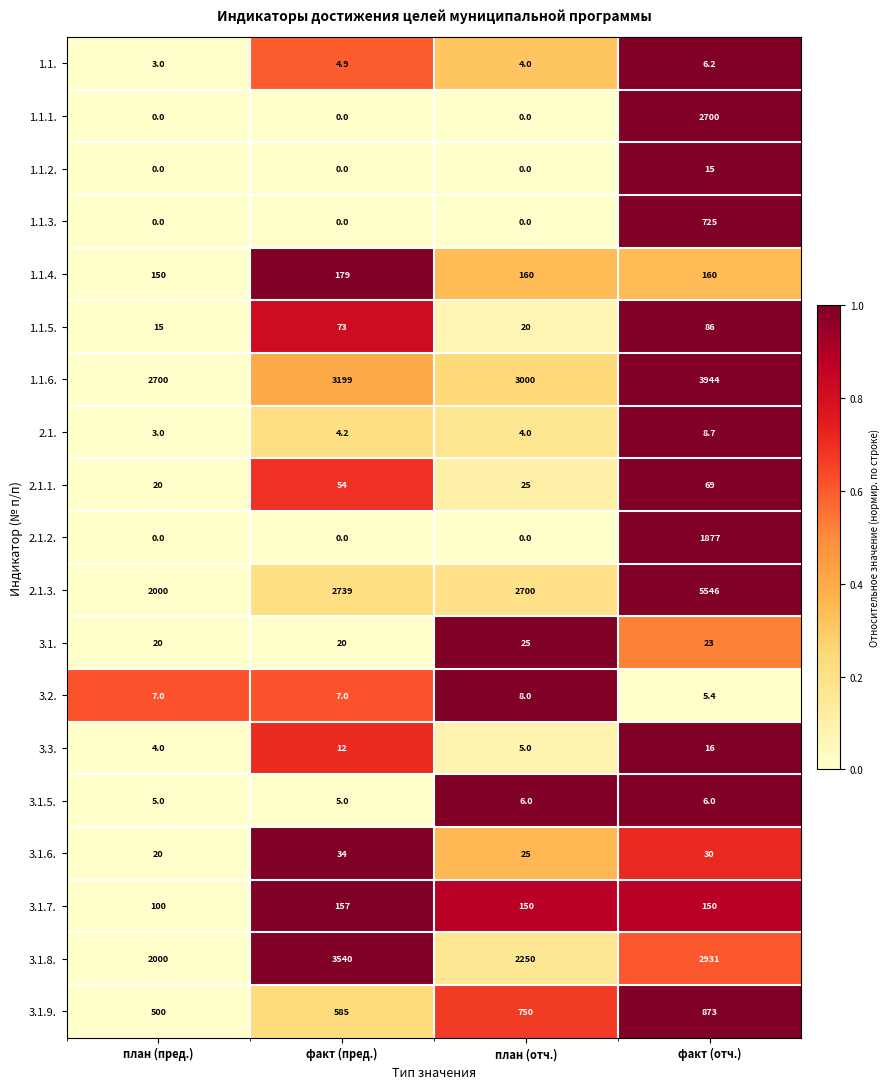

List the series in order of their peak value, highest first.

2.1.3., 1.1.6., 3.1.8., 1.1.1., 2.1.2., 3.1.9., 1.1.3., 1.1.4., 3.1.7., 1.1.5., 2.1.1., 3.1.6., 3.1., 3.3., 1.1.2., 2.1., 3.2., 1.1., 3.1.5.